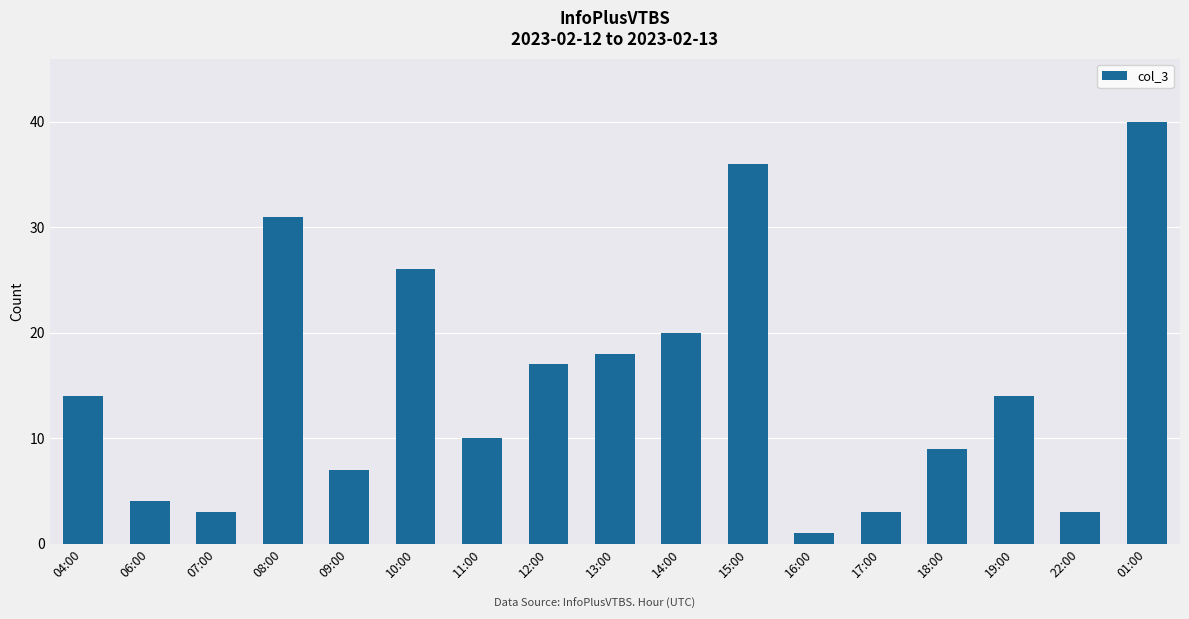

Reading left to right, what are all the values shown in this chart?

04:00=14	06:00=4	07:00=3	08:00=31	09:00=7	10:00=26	11:00=10	12:00=17	13:00=18	14:00=20	15:00=36	16:00=1	17:00=3	18:00=9	19:00=14	22:00=3	01:00=40